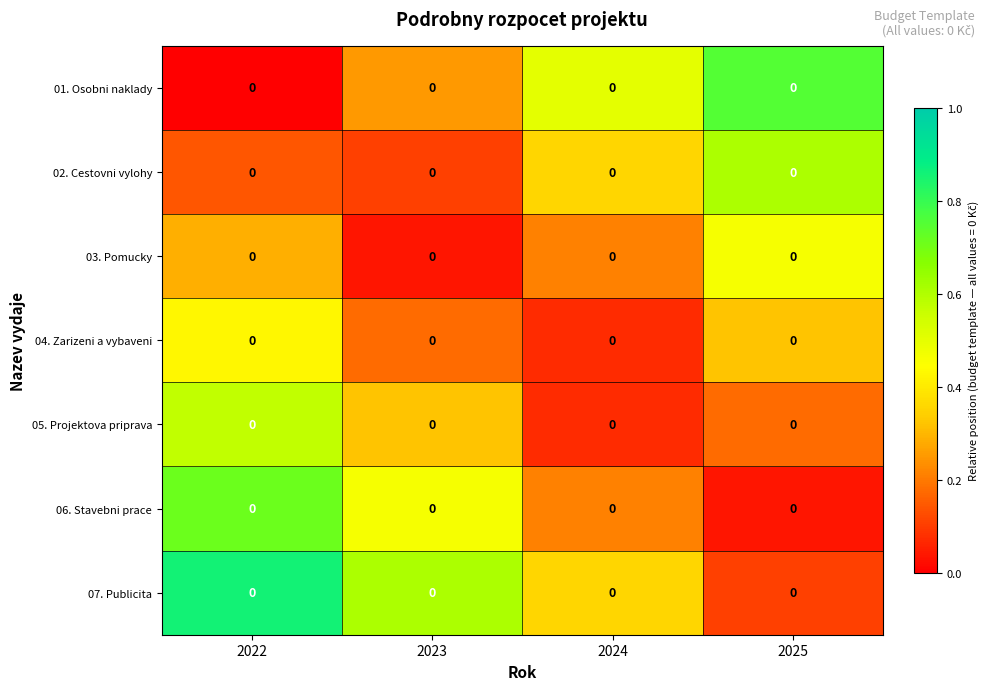

What is the difference between the highest and lowest values at 2022?

0.9